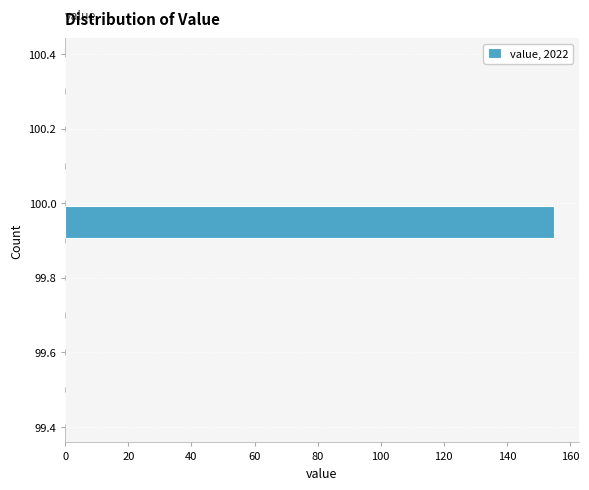

Reading bottom to top, list every bar in this chart as the range it spans on the y-axis followed by its length. The values are not printed on the chart, so give them approximately, as read against the axis.

99.4 to 99.5: 0
99.5 to 99.6: 0
99.6 to 99.7: 0
99.7 to 99.8: 0
99.8 to 99.9: 0
99.9 to 100.0: 156
100.0 to 100.1: 0
100.1 to 100.2: 0
100.2 to 100.3: 0
100.3 to 100.4: 0